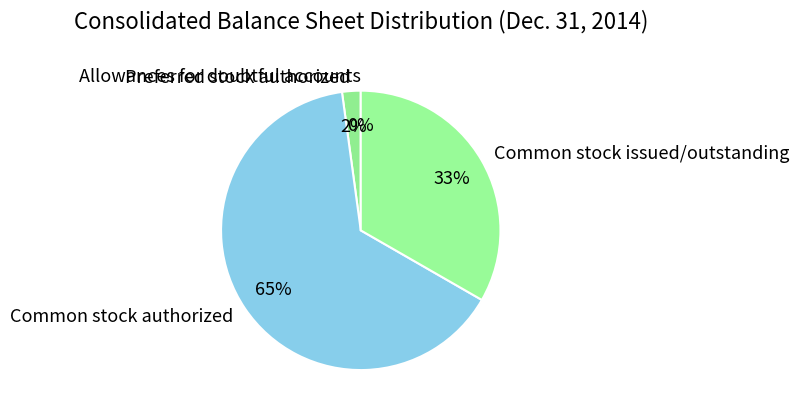

To the nearest percent, what is the average slice percentage?

25%